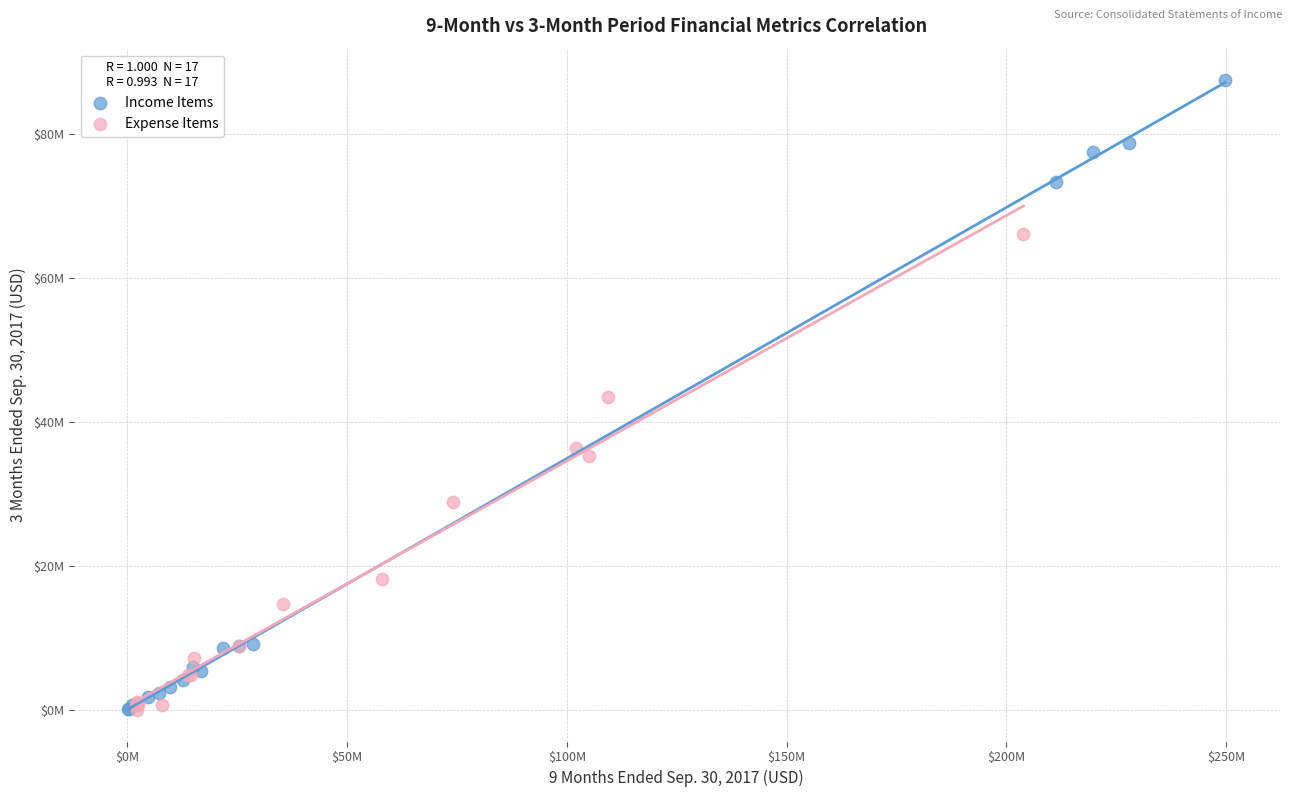

Which series has the largest Y range (max minus min)?

Income Items